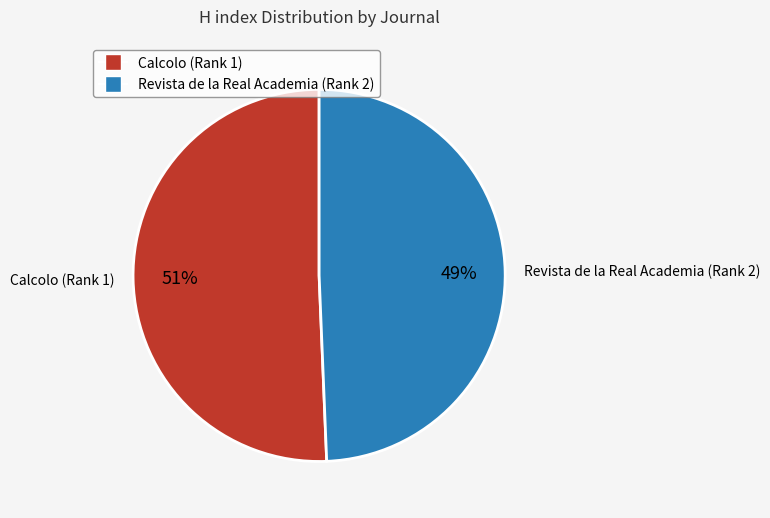

Which category has the biggest portion of the pie?

Calcolo (Rank 1)